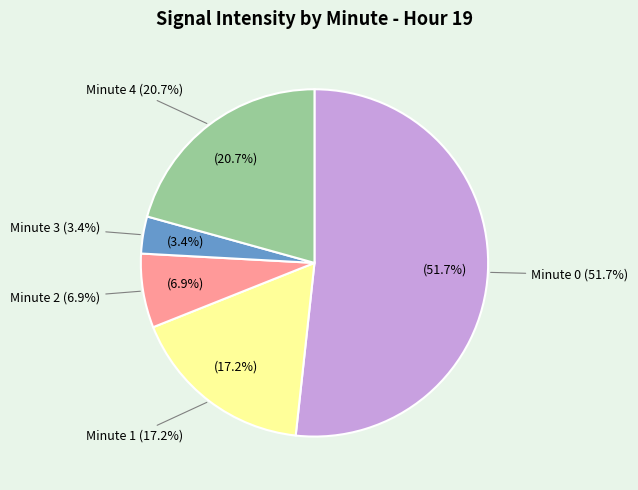

How many segments does this pie chart have?

5